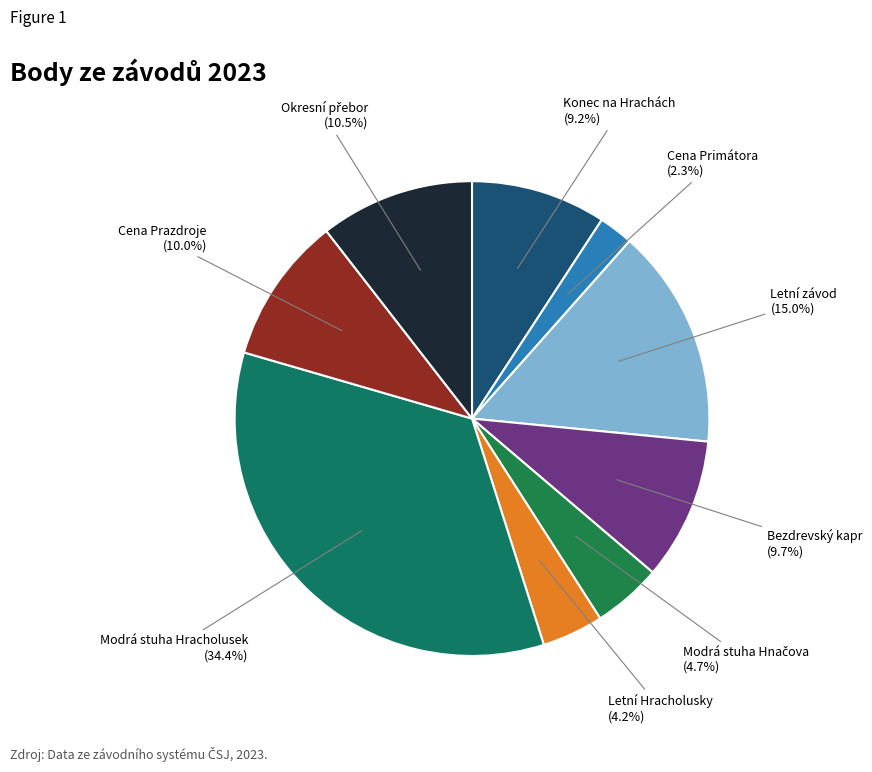

What is the smallest slice in the pie chart?

Cena Primátora